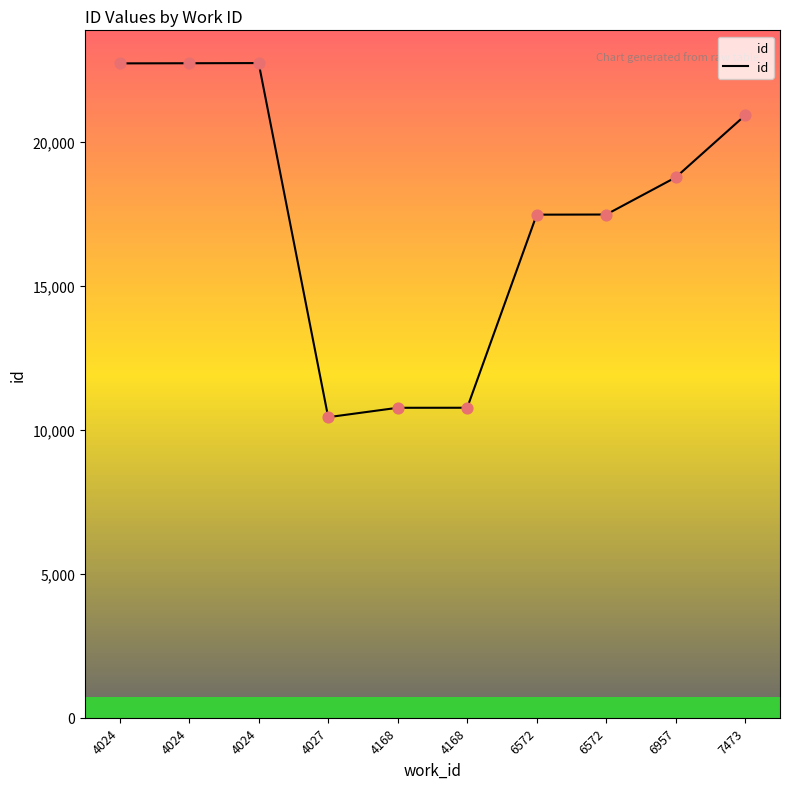

Approximately how many times larger is the value at 4024 compared to 7473?

1.1